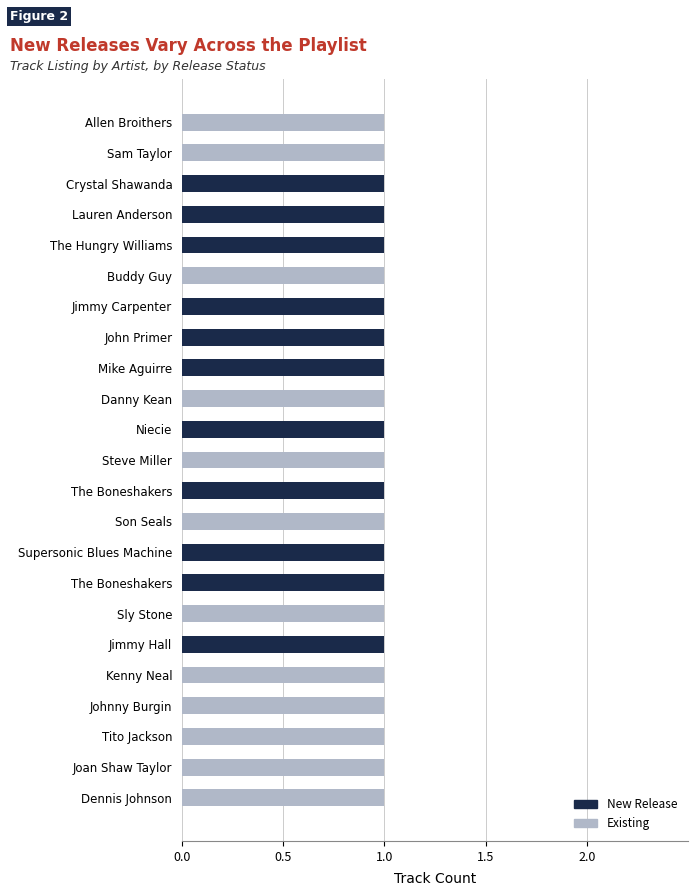

What are all the series names shown in the legend?

New Release, Existing